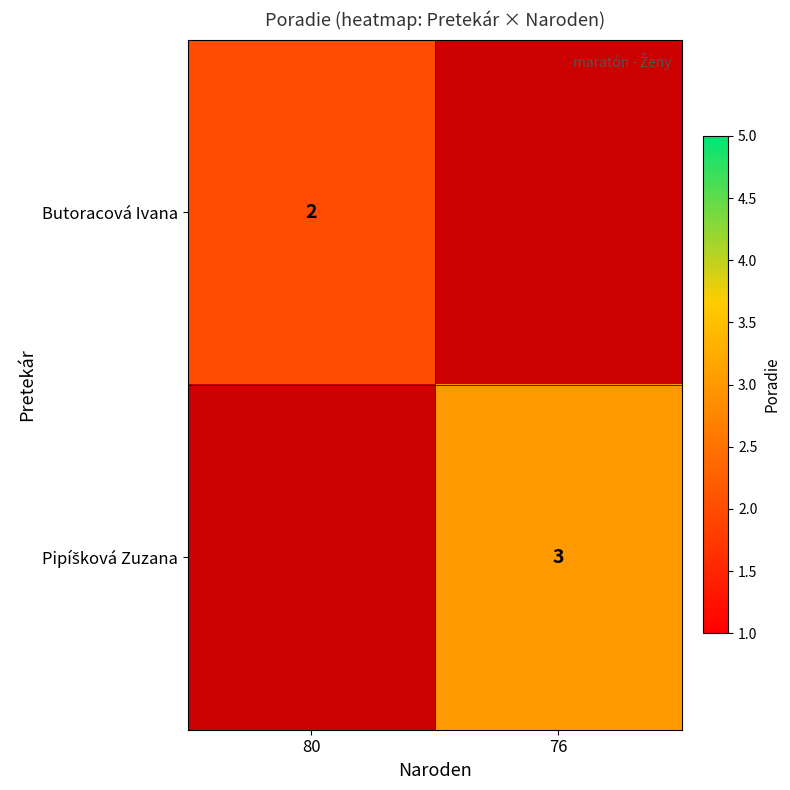

At how many categories does at least one series exceed 2?

1